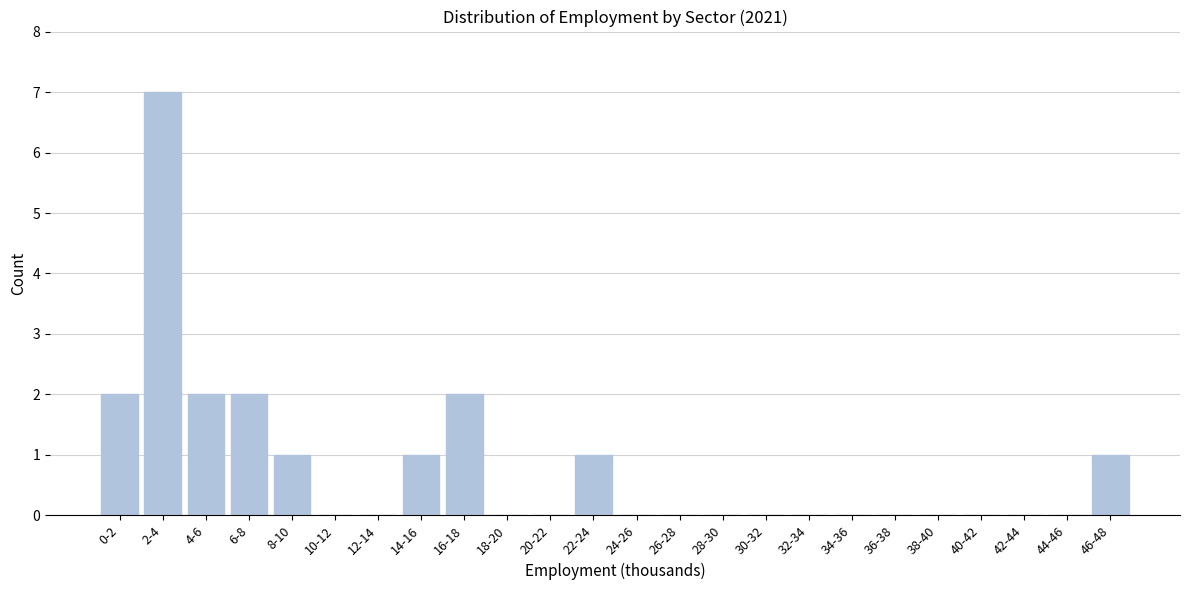

Reading left to right, extract all data points from this chart.

0-2=2	2-4=7	4-6=2	6-8=2	8-10=1	10-12=0	12-14=0	14-16=1	16-18=2	18-20=0	20-22=0	22-24=1	24-26=0	26-28=0	28-30=0	30-32=0	32-34=0	34-36=0	36-38=0	38-40=0	40-42=0	42-44=0	44-46=0	46-48=1